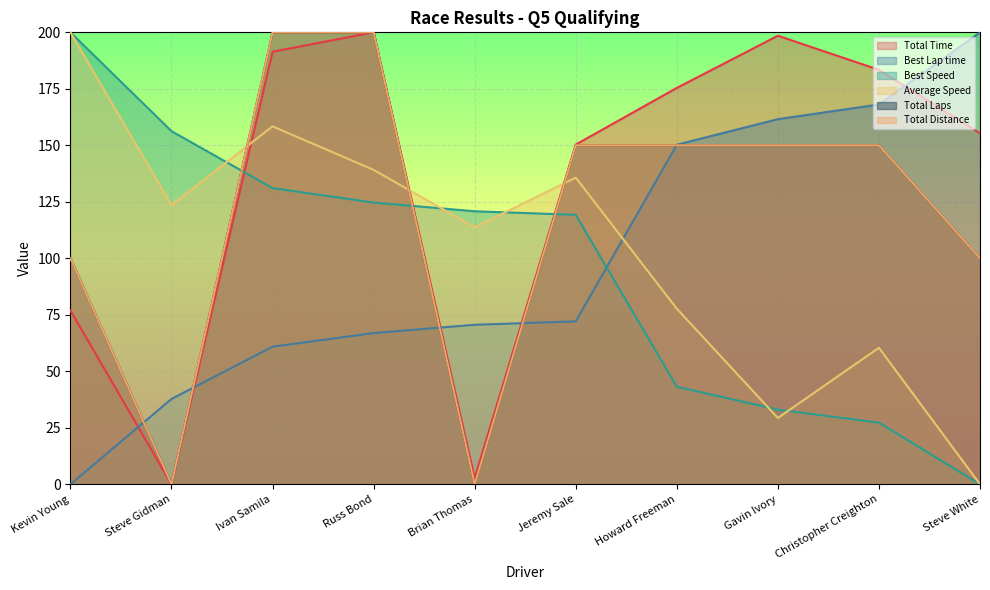

Reading left to right, list all the values displayed in this chart.

Total Time: Kevin Young=76.9	Steve Gidman=0.0	Ivan Samila=191.4	Russ Bond=200.0	Brian Thomas=2.8	Jeremy Sale=150.3	Howard Freeman=175.4	Gavin Ivory=198.5	Christopher Creighton=183.4	Steve White=155.4
Best Lap time: Kevin Young=0.0	Steve Gidman=37.8	Ivan Samila=60.9	Russ Bond=66.9	Brian Thomas=70.6	Jeremy Sale=72.1	Howard Freeman=150.3	Gavin Ivory=161.6	Christopher Creighton=168.1	Steve White=200.0
Best Speed: Kevin Young=200.0	Steve Gidman=156.3	Ivan Samila=131.1	Russ Bond=124.7	Brian Thomas=120.8	Jeremy Sale=119.2	Howard Freeman=43.2	Gavin Ivory=33.1	Christopher Creighton=27.3	Steve White=0.0
Average Speed: Kevin Young=200.0	Steve Gidman=123.5	Ivan Samila=158.4	Russ Bond=139.1	Brian Thomas=113.7	Jeremy Sale=135.7	Howard Freeman=77.7	Gavin Ivory=29.3	Christopher Creighton=60.4	Steve White=0.0
Total Laps: Kevin Young=100.0	Steve Gidman=0.0	Ivan Samila=200.0	Russ Bond=200.0	Brian Thomas=0.0	Jeremy Sale=150.0	Howard Freeman=150.0	Gavin Ivory=150.0	Christopher Creighton=150.0	Steve White=100.0
Total Distance: Kevin Young=100.0	Steve Gidman=0.0	Ivan Samila=200.0	Russ Bond=200.0	Brian Thomas=0.0	Jeremy Sale=150.0	Howard Freeman=150.0	Gavin Ivory=150.0	Christopher Creighton=150.0	Steve White=100.0